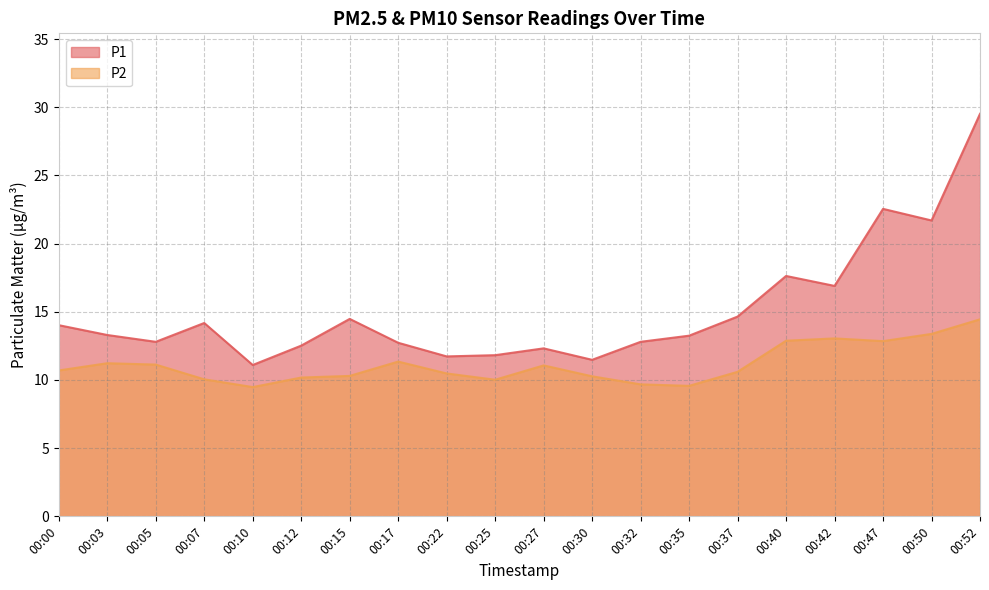

What is the maximum value shown in the chart?

29.5